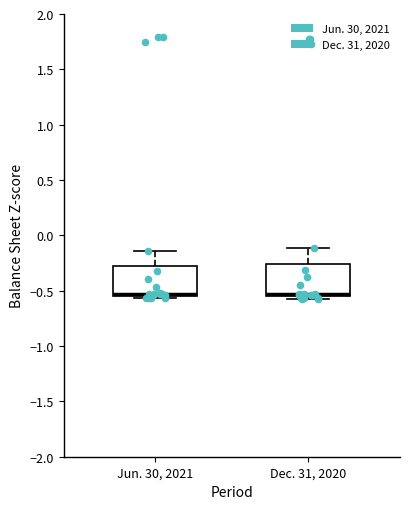

Reading left to right, transcribe this box plot: for each box, give where its median line is, the range the box spans, and where its two whiskers end, as read against the y-axis. The values are not printed on the chart, so give them approximately, as read against the axis.

Jun. 30, 2021: median -0.55 (just above the box's lower edge), box -0.55 to -0.25, whiskers -0.55 (just below the box's lower edge) to -0.15
Dec. 31, 2020: median -0.55 (just above the box's lower edge), box -0.55 to -0.25, whiskers -0.60 to -0.10